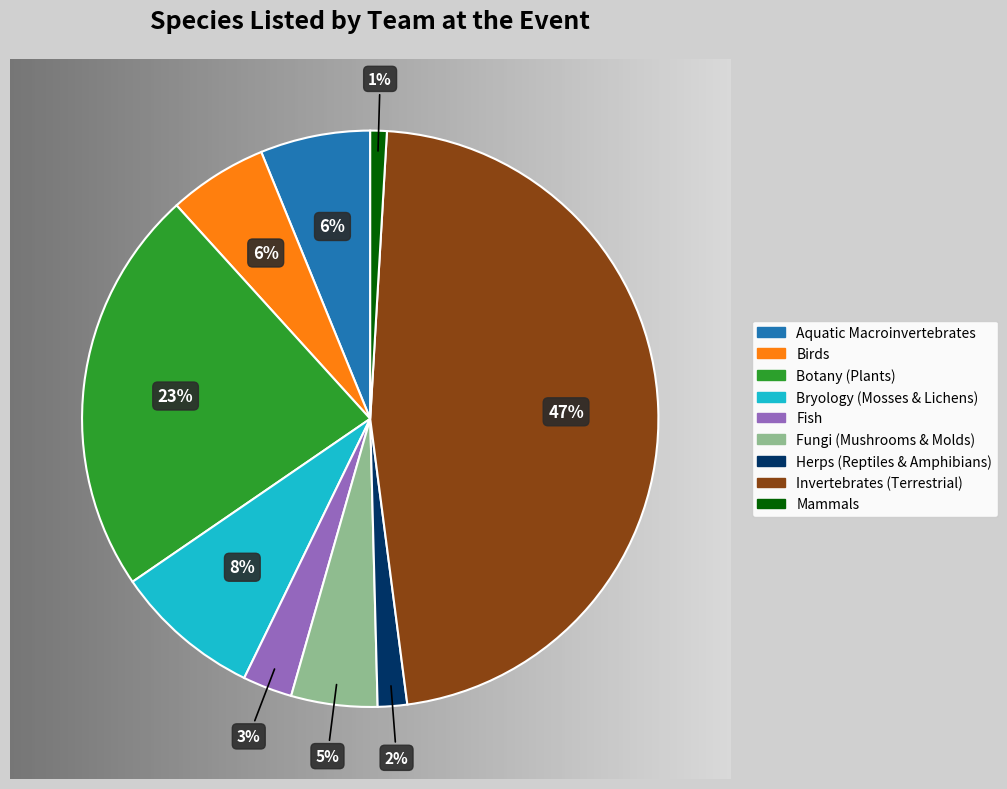

To the nearest percent, what percentage of the pie is Bryology (Mosses & Lichens)?

8%